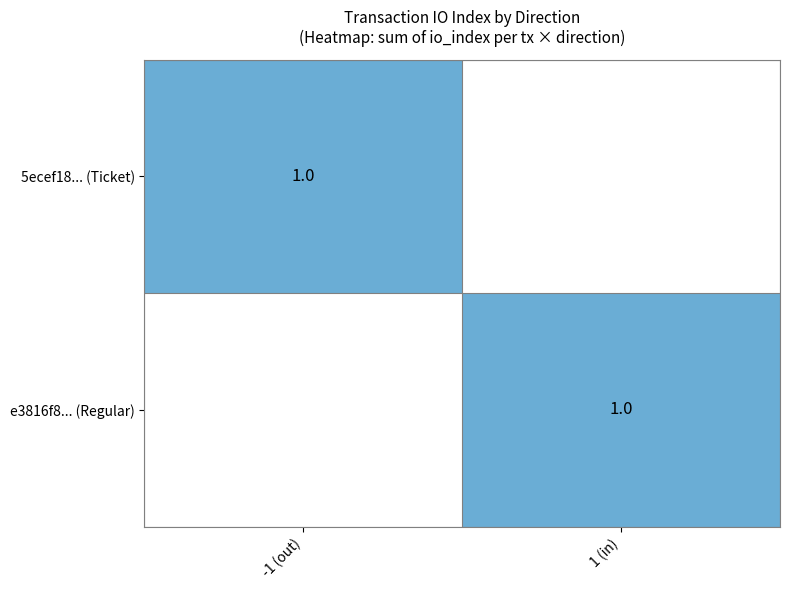

How many values in the 1 series are below 1?

1